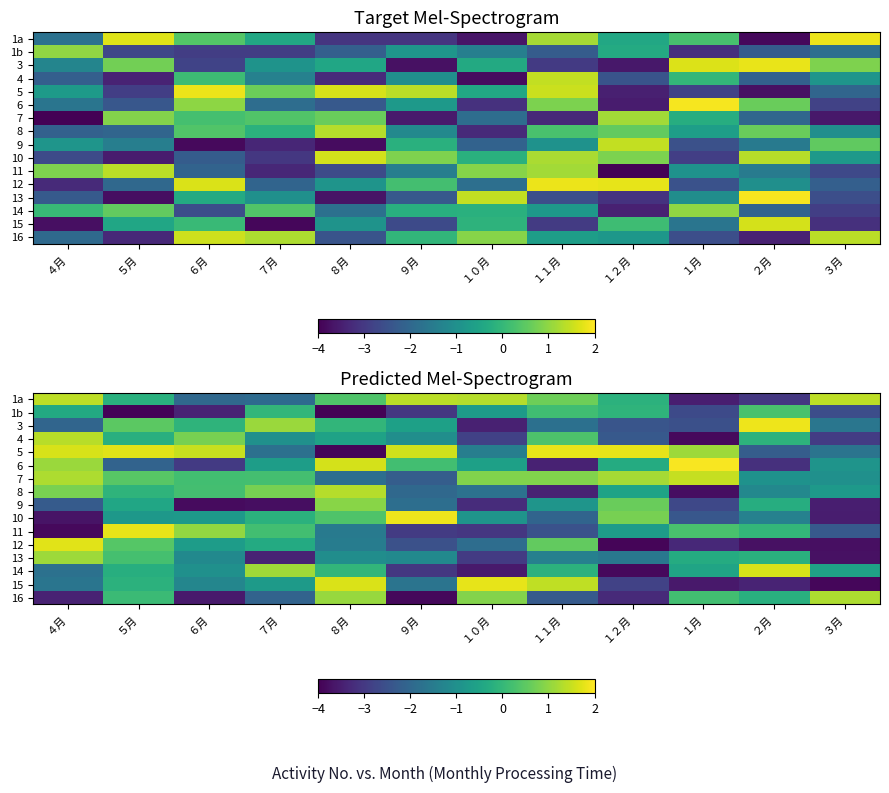

What is the spread (max minus min) of values at １２月?

5.7